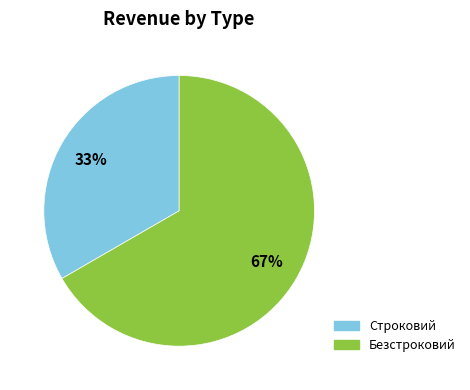

Which category has the smallest portion of the pie?

Строковий